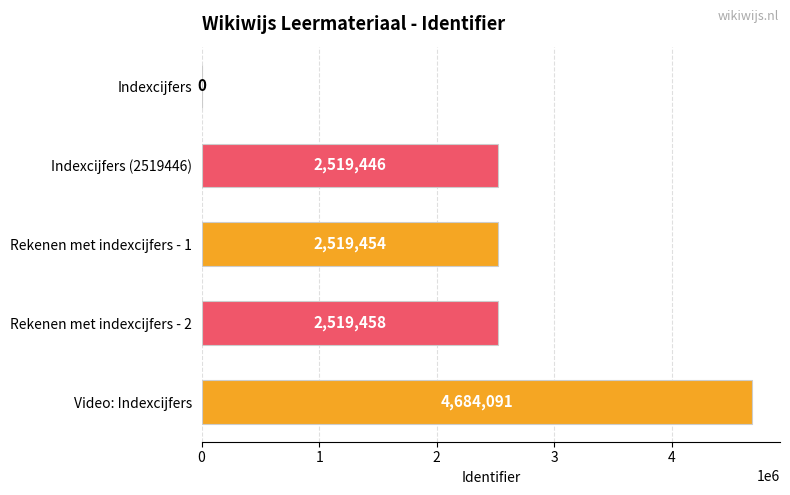

What value does the data have at Indexcijfers (2519446), to the nearest 10?

2519450